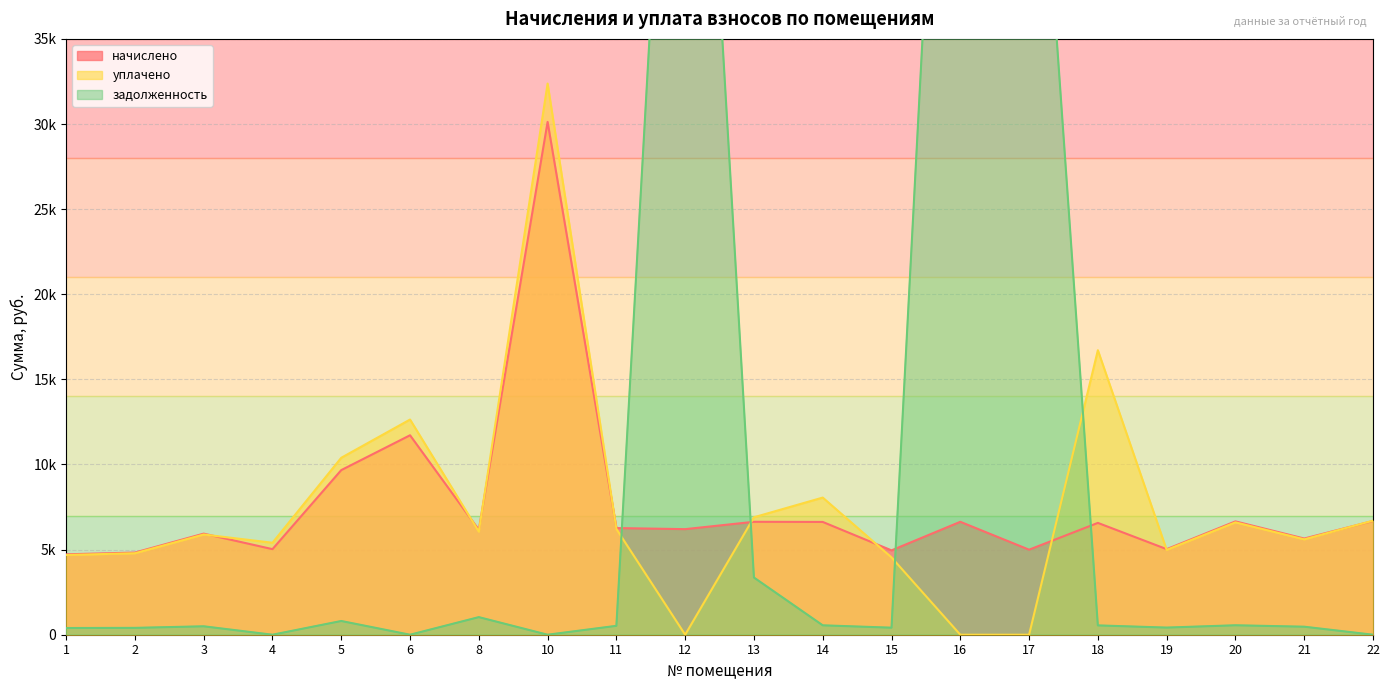

At which label does уплачено first exceed 6057?

5